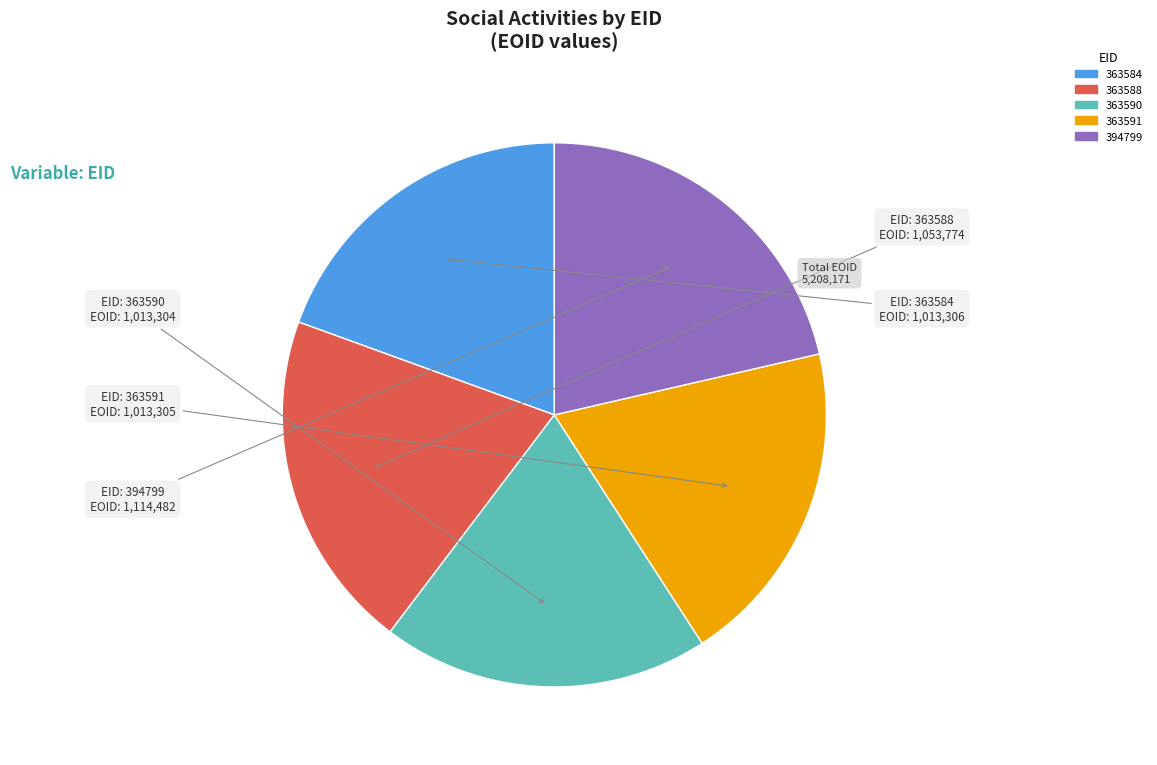

Does any single category account for the majority?

No